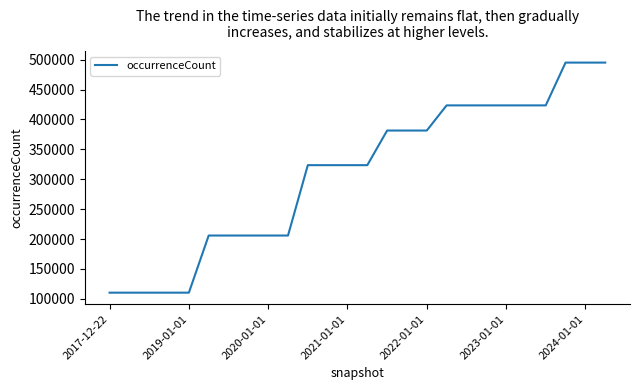

What is the smallest value displayed?

110299